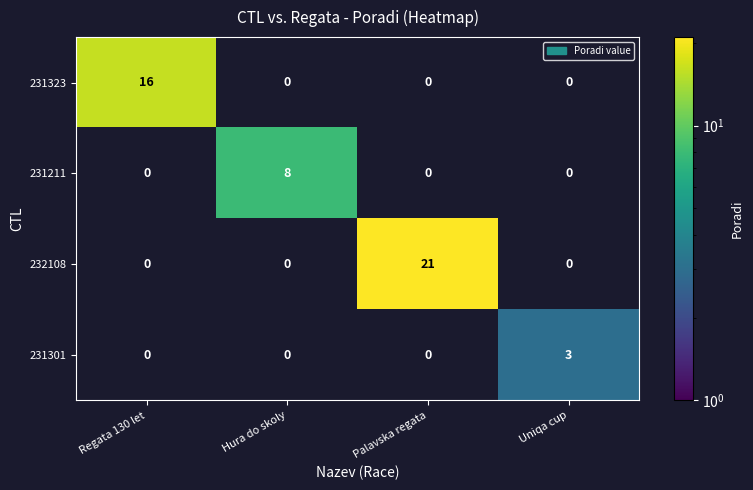

The value of 232108 at Hura do skoly is 11. True or false?

False